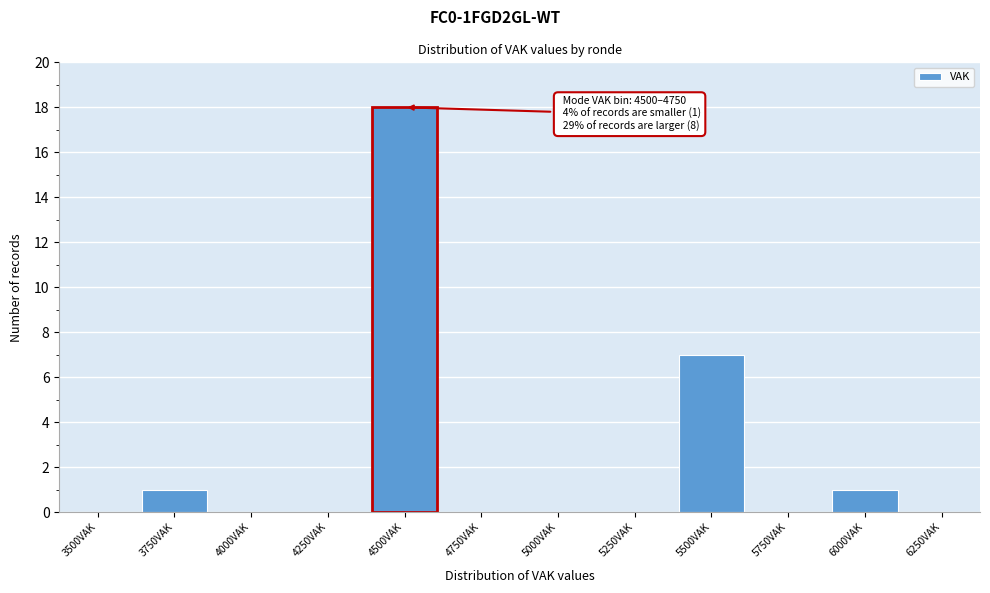

Reading left to right, transcribe all the data shown in this chart.

3500VAK=0	3750VAK=1	4000VAK=0	4250VAK=0	4500VAK=18	4750VAK=0	5000VAK=0	5250VAK=0	5500VAK=7	5750VAK=0	6000VAK=1	6250VAK=0